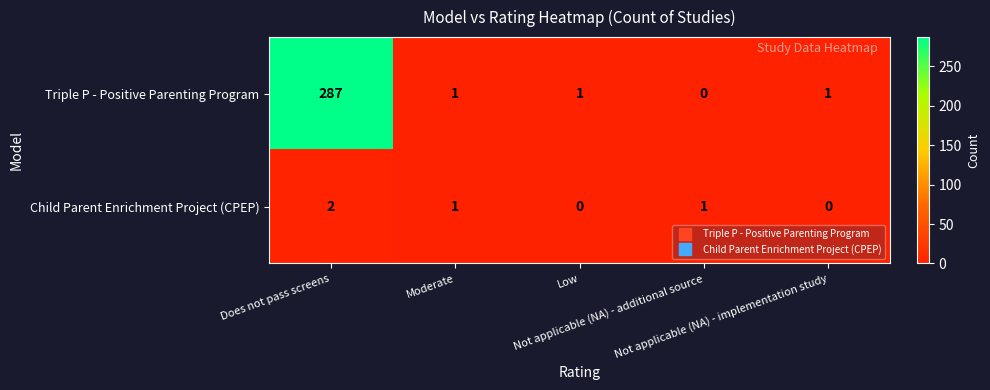

Rank the series by their average value, from lowest to highest.

Child Parent Enrichment Project (CPEP), Triple P - Positive Parenting Program